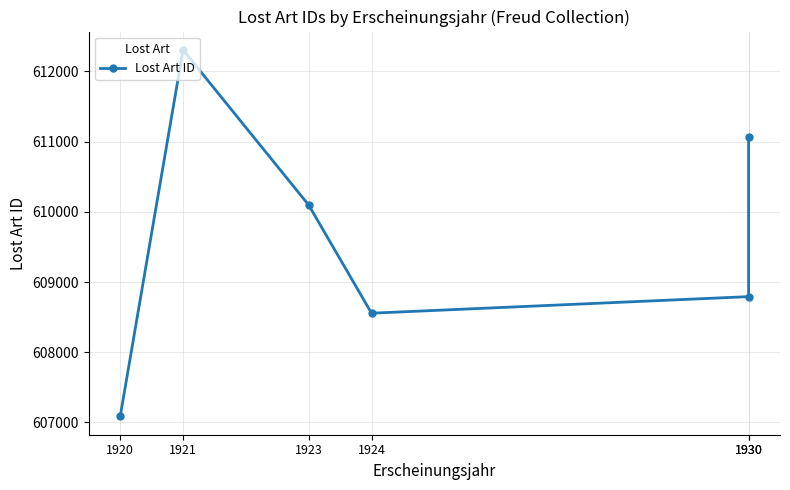

Reading left to right, list all the values displayed in this chart.

1920=607086	1921=612307	1923=610096	1924=608556	1930=608792	1930=611066